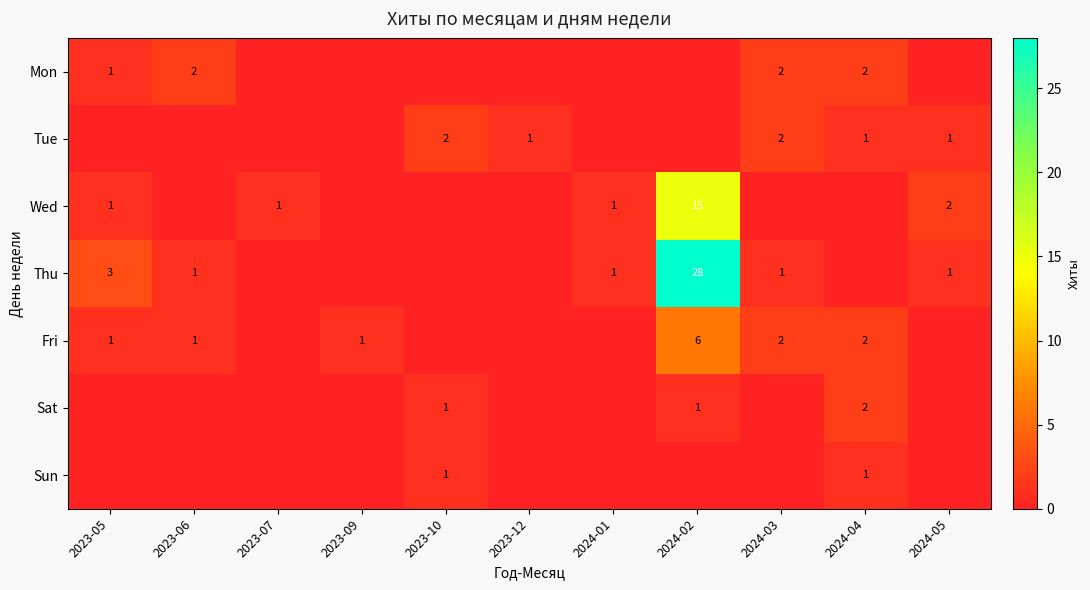

At which label is Thu closest to 14?

2023-05